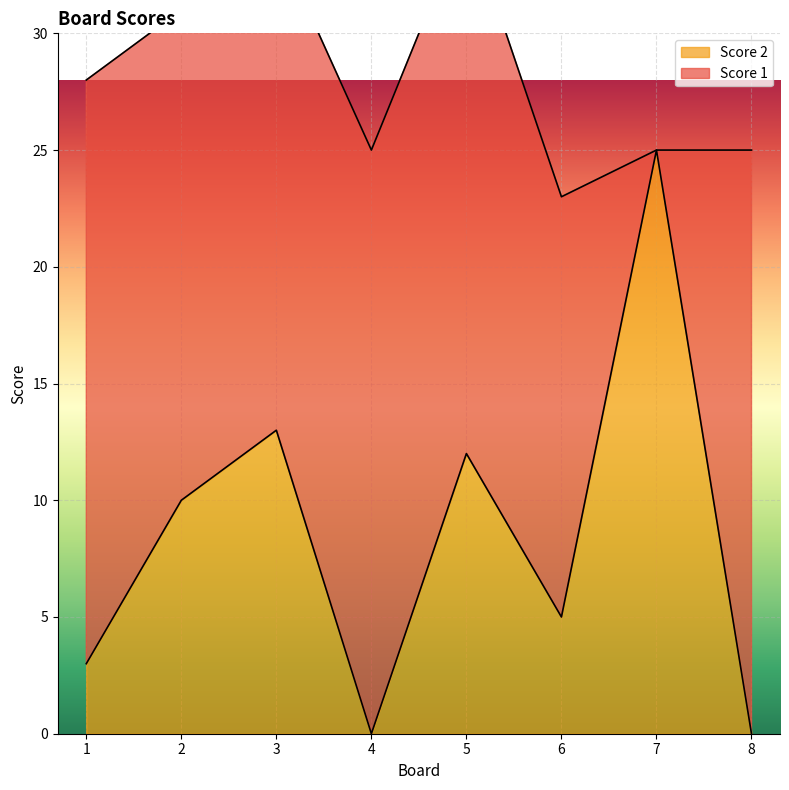

What is the difference between the second highest and second lowest values?

13